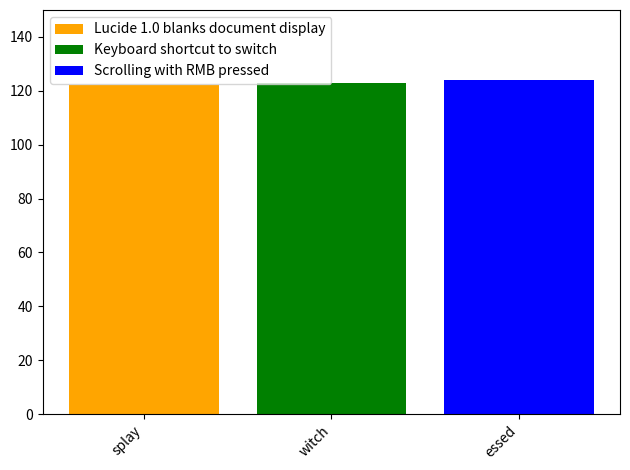

The value of Lucide 1.0 blanks document display at witch is 200. True or false?

False